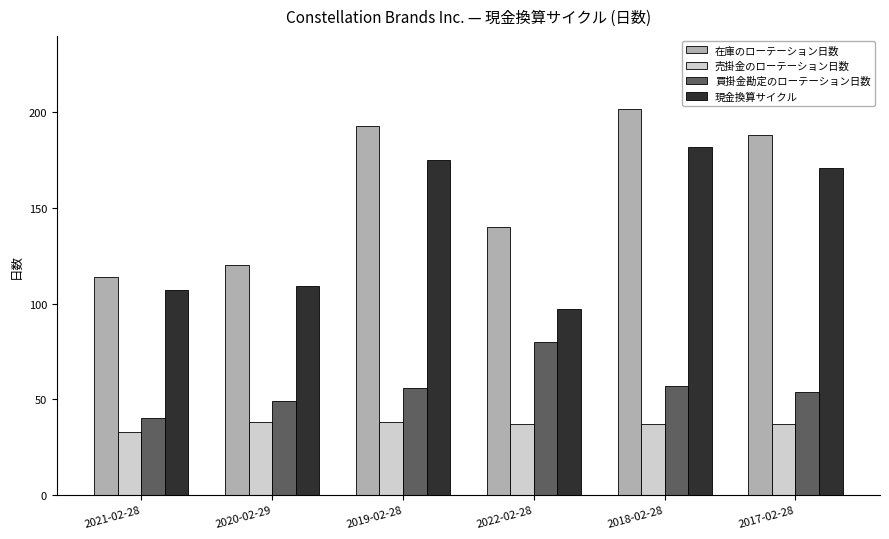

At which label is 在庫のローテーション日数 closest to 158?

2022-02-28